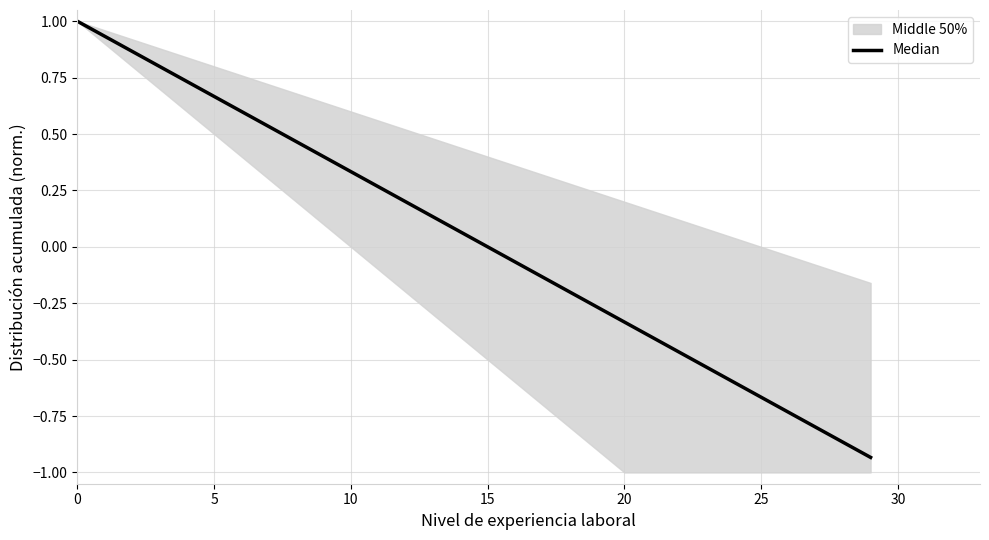

The chart shows a value of 0.2 at 12. True or false?

True